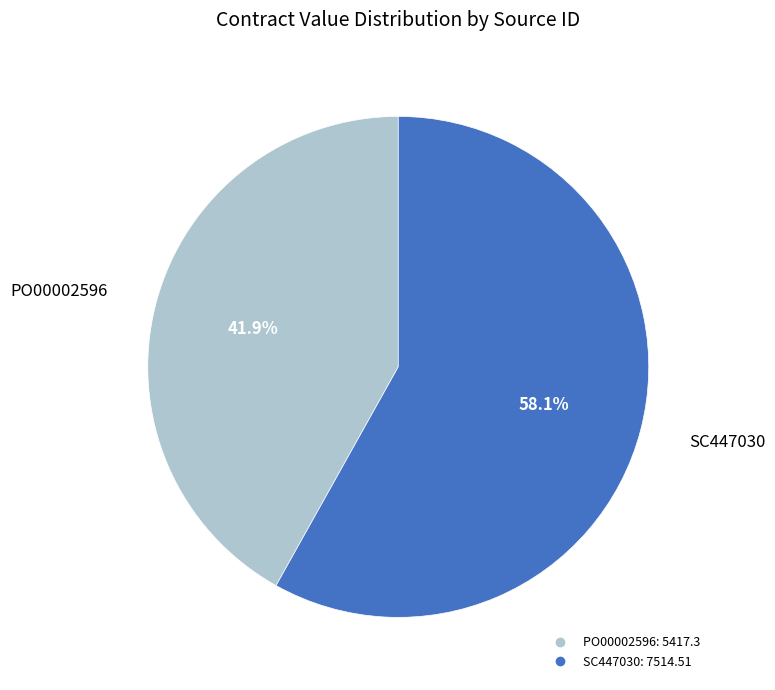

To the nearest percent, what percentage of the pie is SC447030?

58%